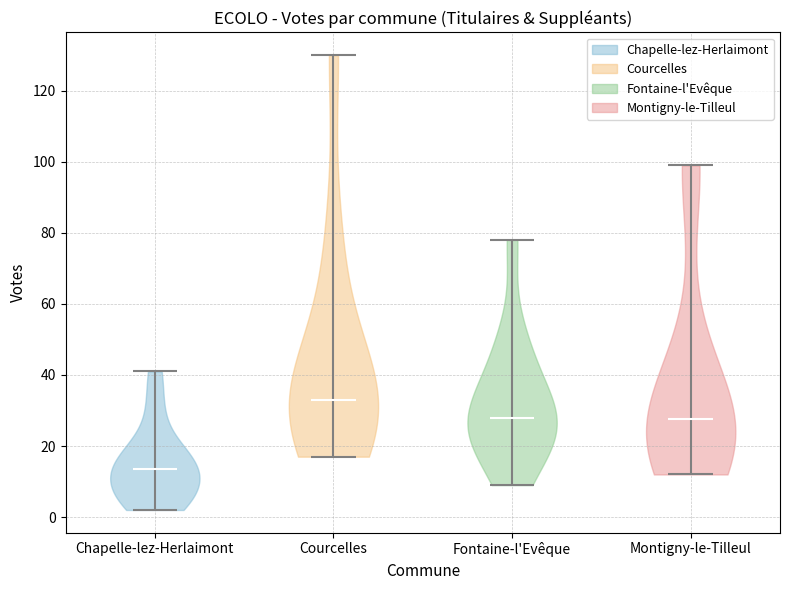

Which violin has the lowest median line?

Chapelle-lez-Herlaimont